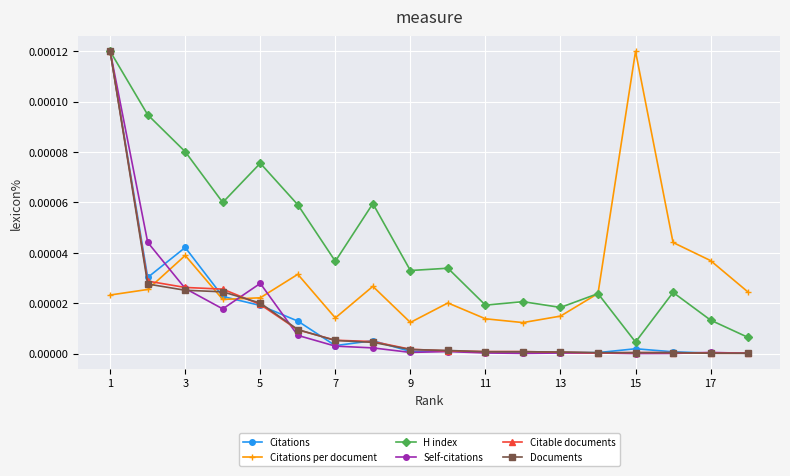

Which series has the largest total across all categories?

H index